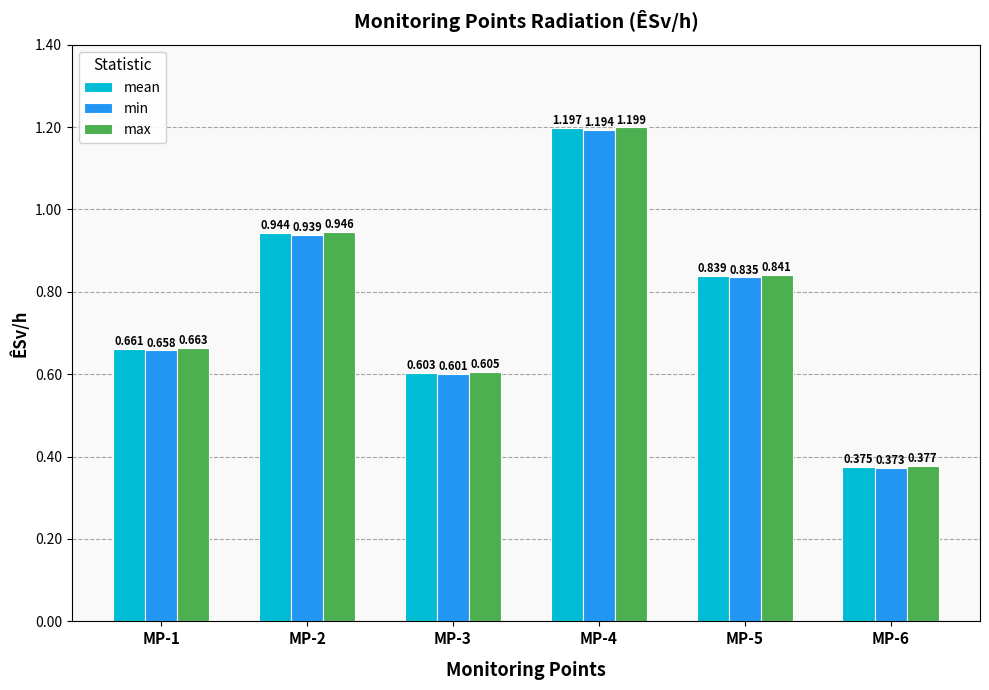

Which series has the largest total across all categories?

max